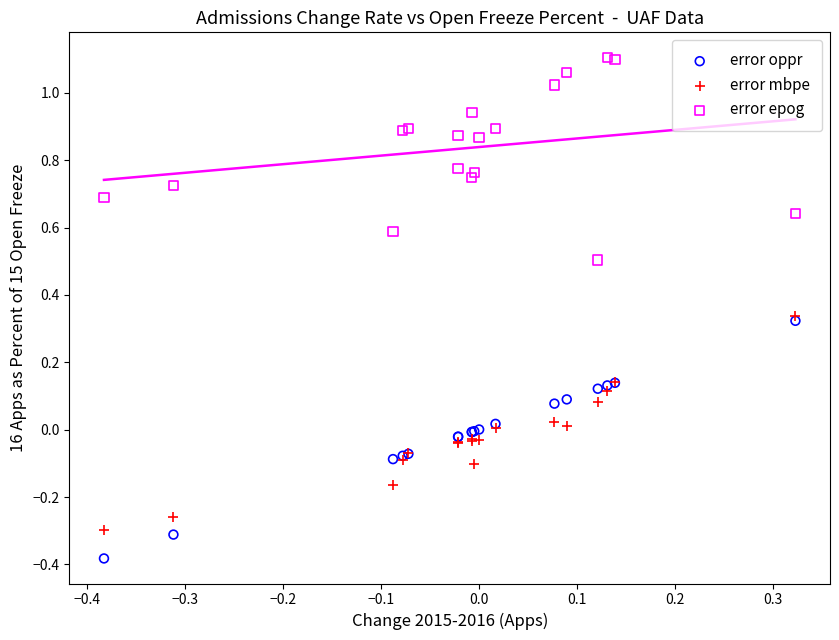

What are all the series names shown in the legend?

error oppr, error mbpe, error epog